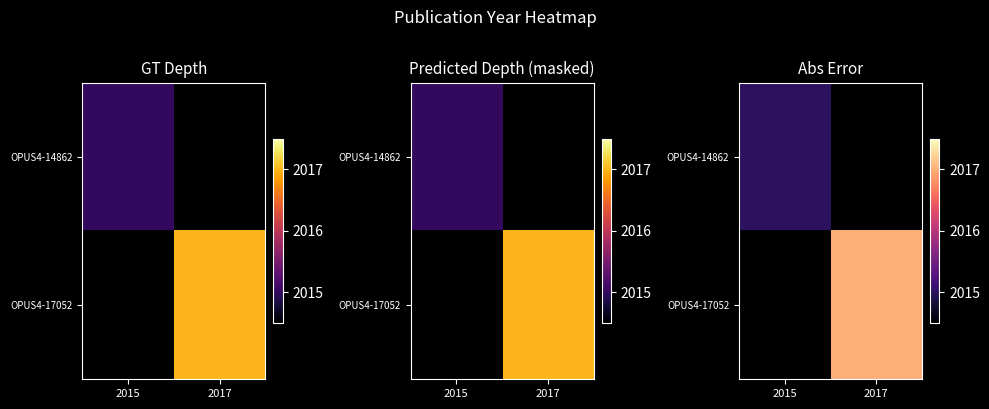

Is it true that OPUS4-17052 equals 1401.2 at 2017?

False